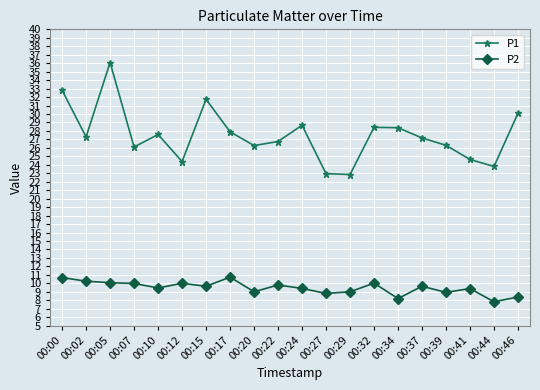

What is the difference between the maximum and minimum values in the P2 series?

2.9